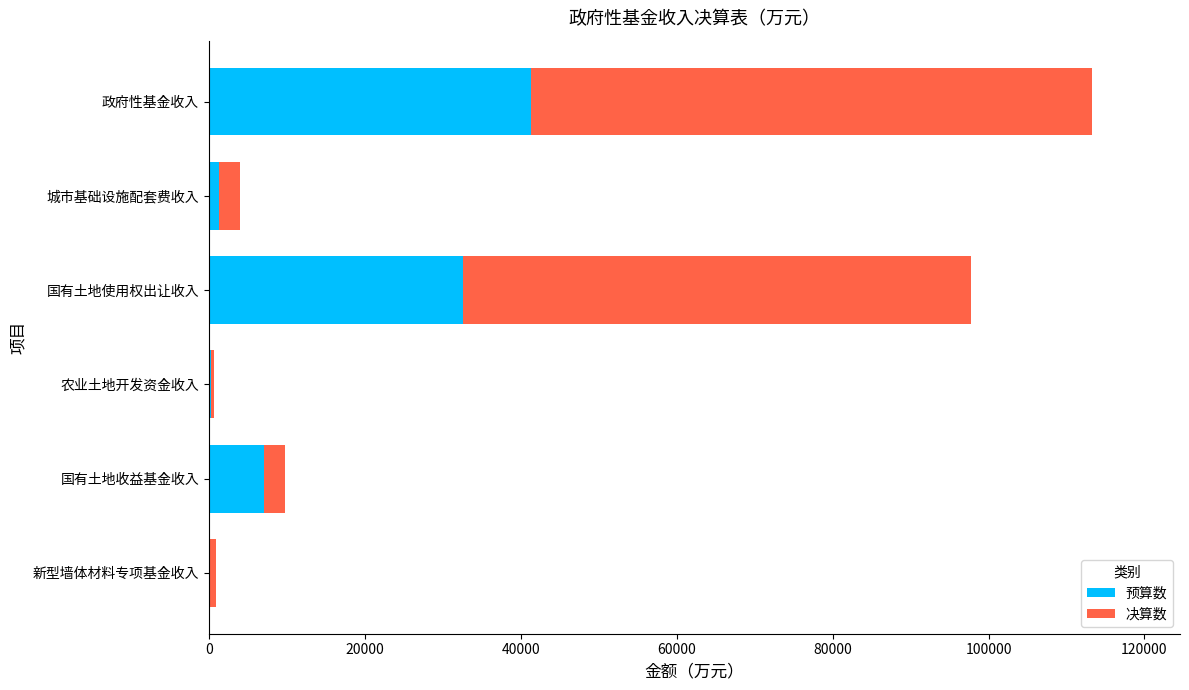

At which category is the sum across all series the highest?

政府性基金收入